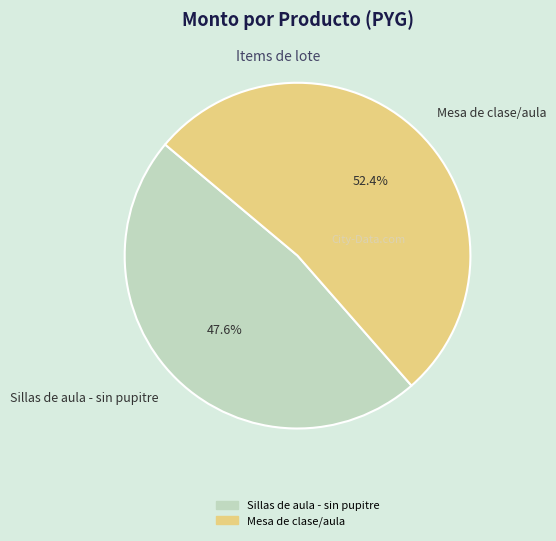

Count the number of slices in the pie.

2